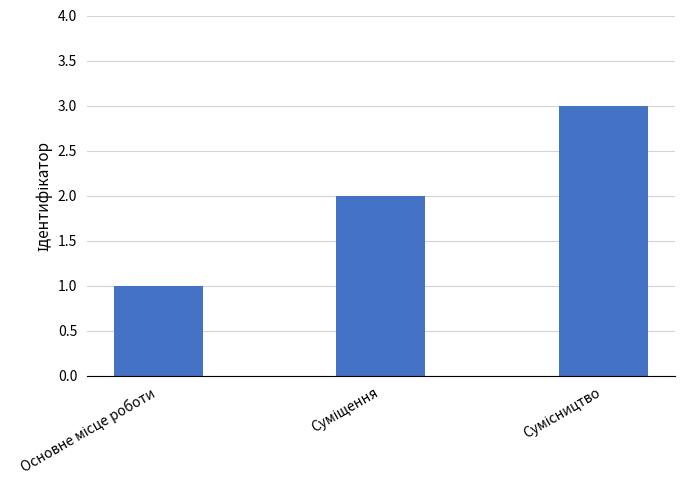

What is the sum of all values?

6